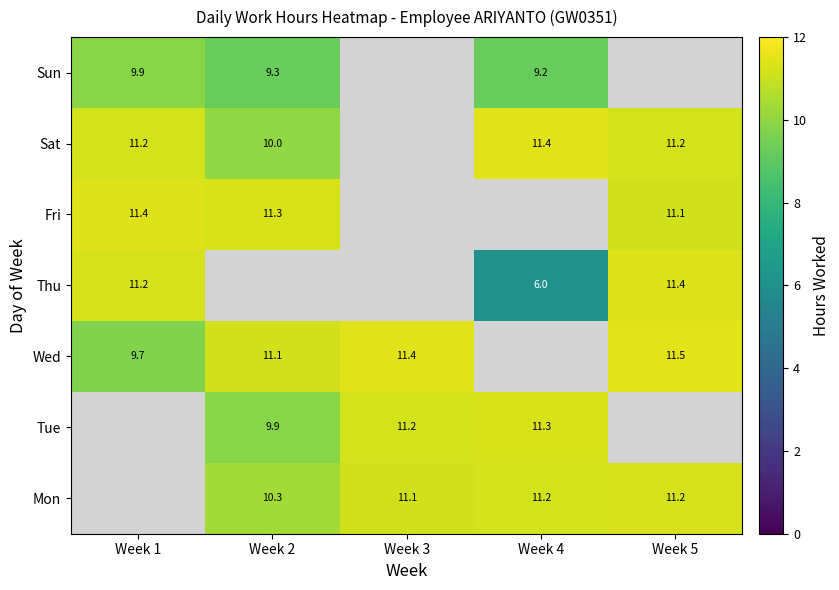

Is it true that Fri equals 6.5 at Week 1?

False